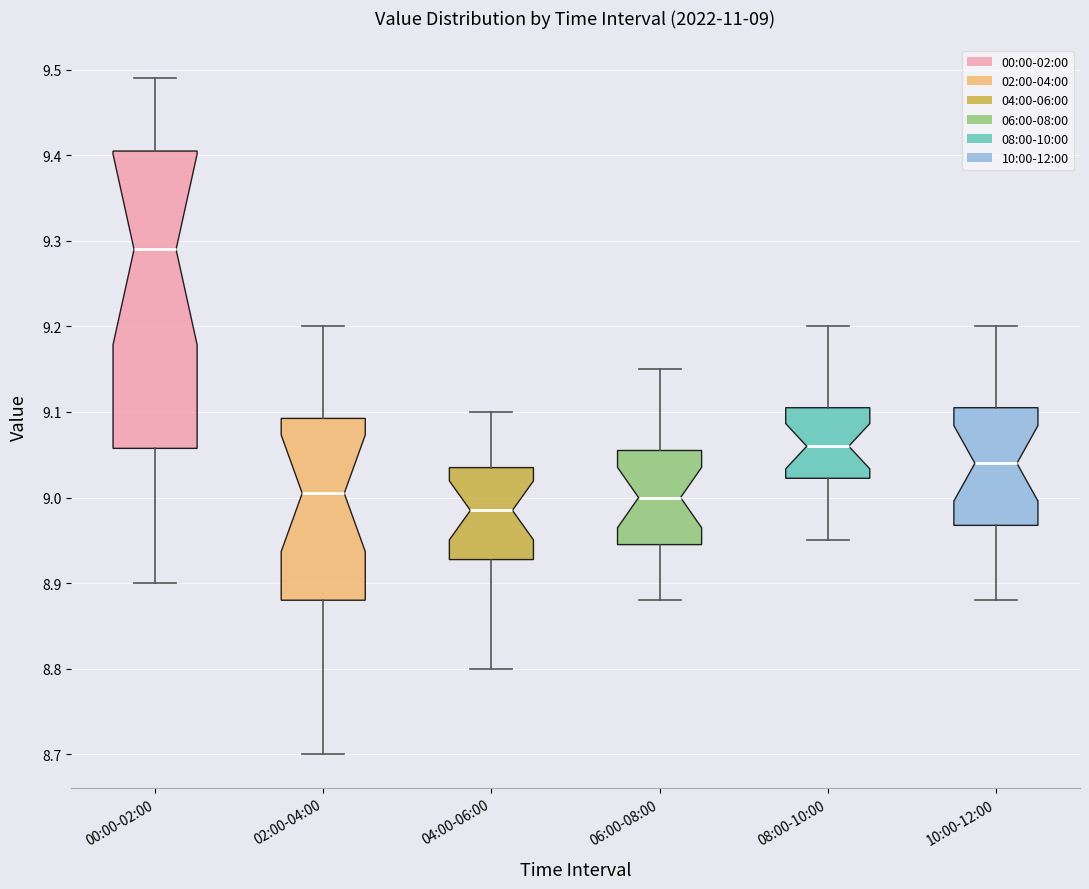

Comparing the boxes themselves (not the whiskers), which one is the tallest?

00:00-02:00